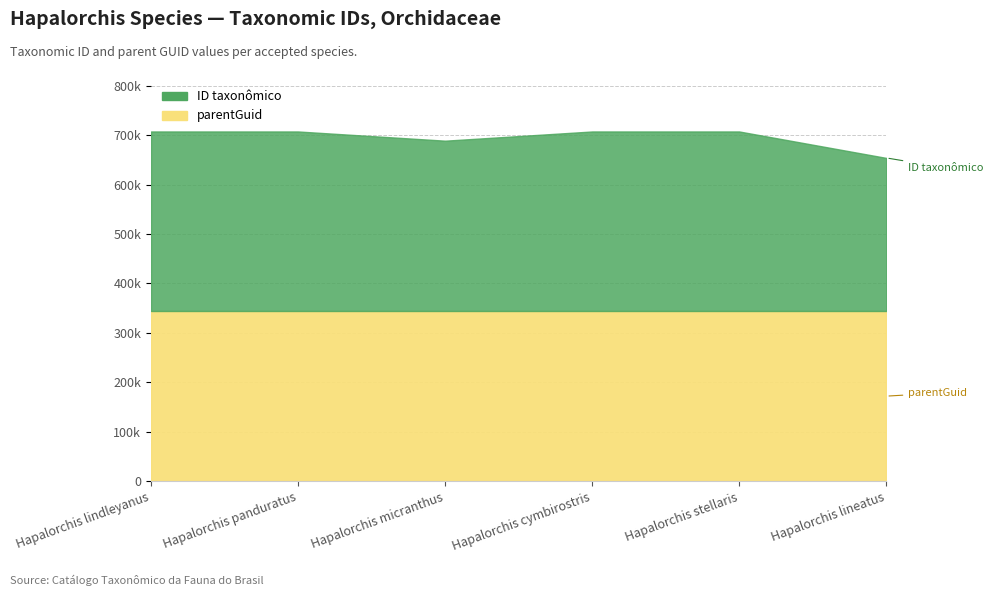

What is the highest value of the ID taxonômico series?

363030